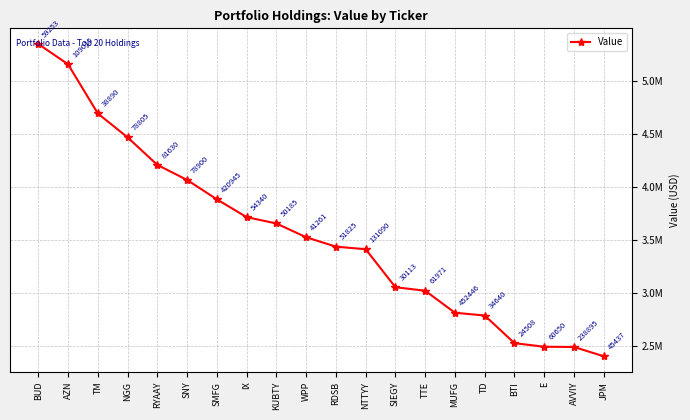

Is this an area chart (filled region under the line)?

No